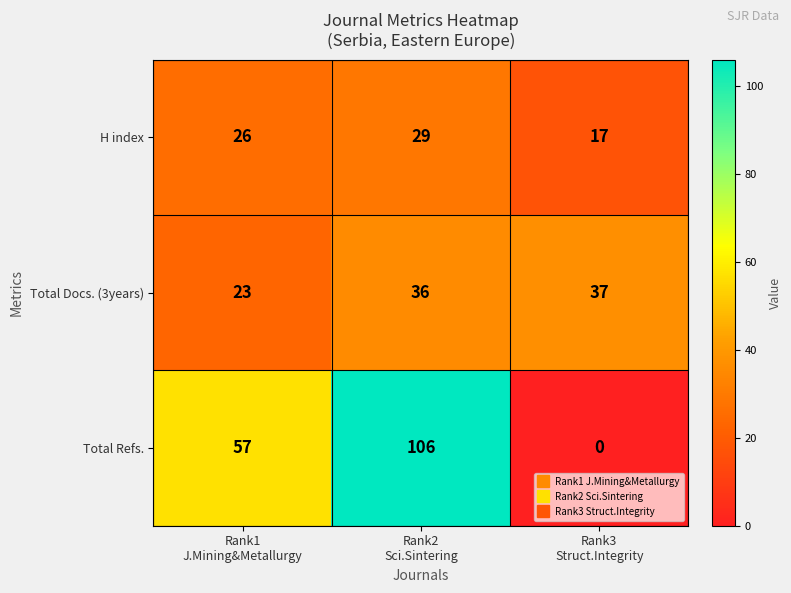

What is the average value of the Total Refs. series?

54